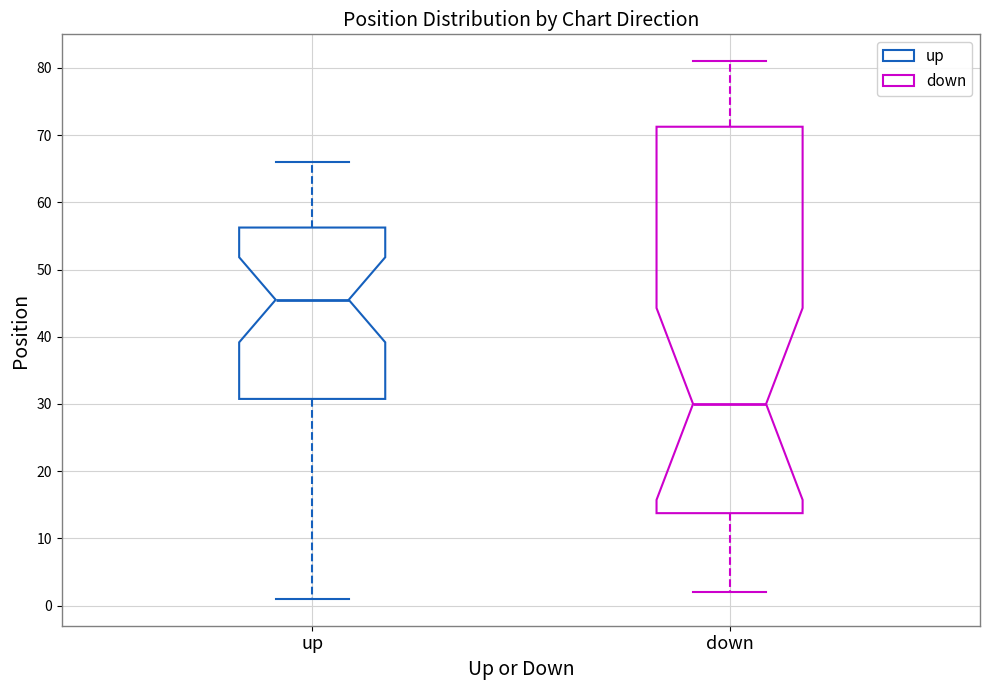

Reading left to right, read every box against the y-axis: the position of its median line, the range the box covers, and the ends of its whiskers. The values are not printed on the chart, so give them approximately, as read against the axis.

up: median 46, box 31 to 56, whiskers 1 to 66
down: median 30, box 14 to 71, whiskers 2 to 81